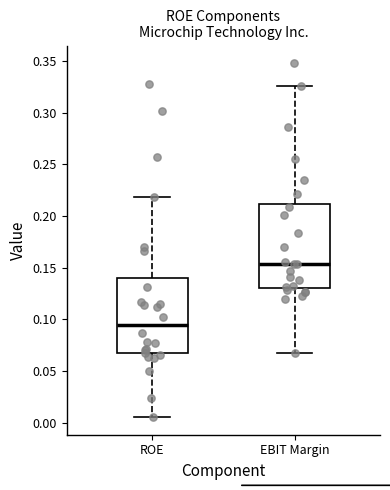

Which box is the tallest, from its lower edge to its upper edge?

EBIT Margin